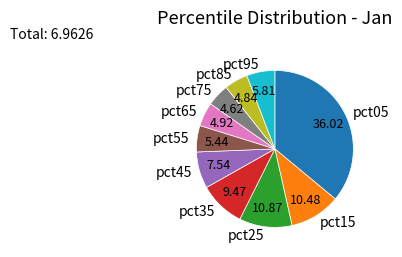

Which has a higher value, pct75 or pct45?

pct45